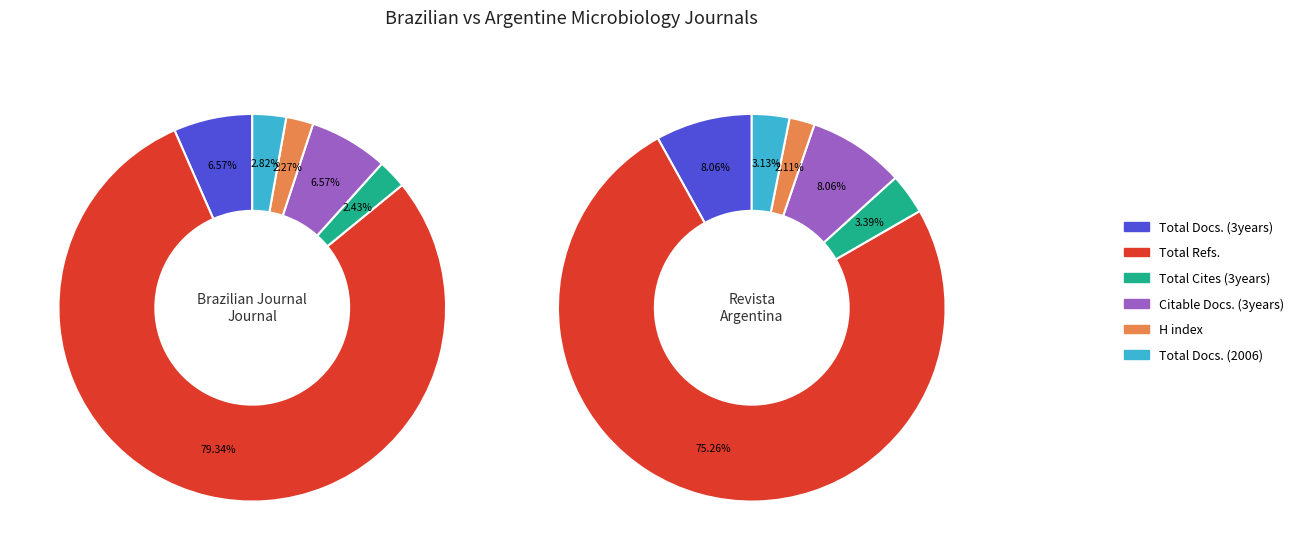

Combined, what portion of the pie is Brazilian Journal of Microbiology and Revista Argentina de Microbiologia?

100.0%